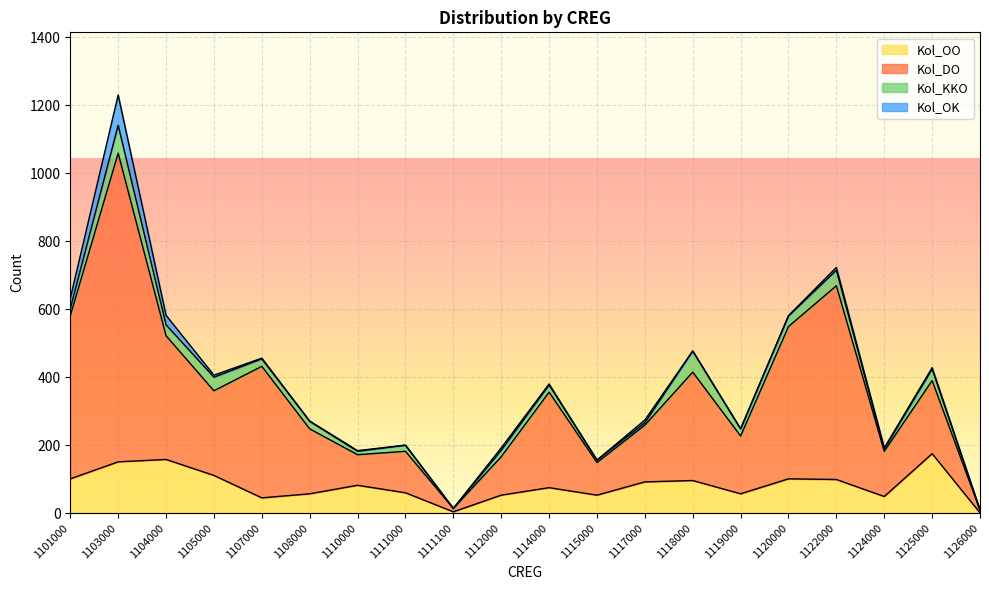

Where is the first local minimum for Kol_OO?

1107000